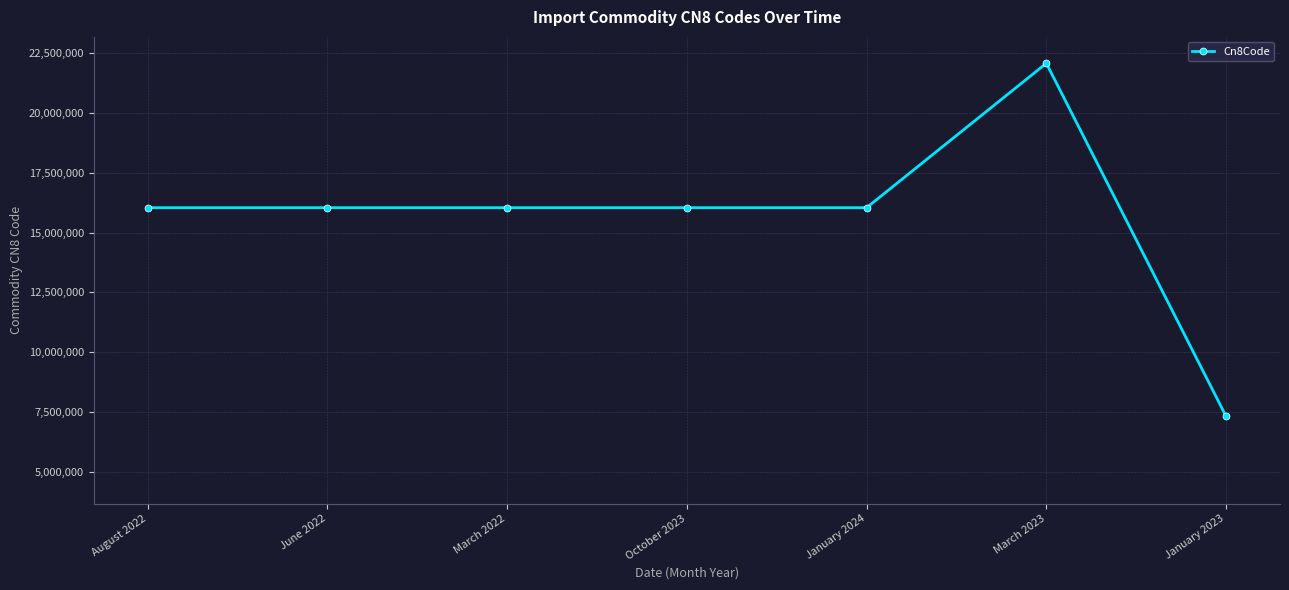

What value does the data have at March 2023, to the nearest 50?

22086000